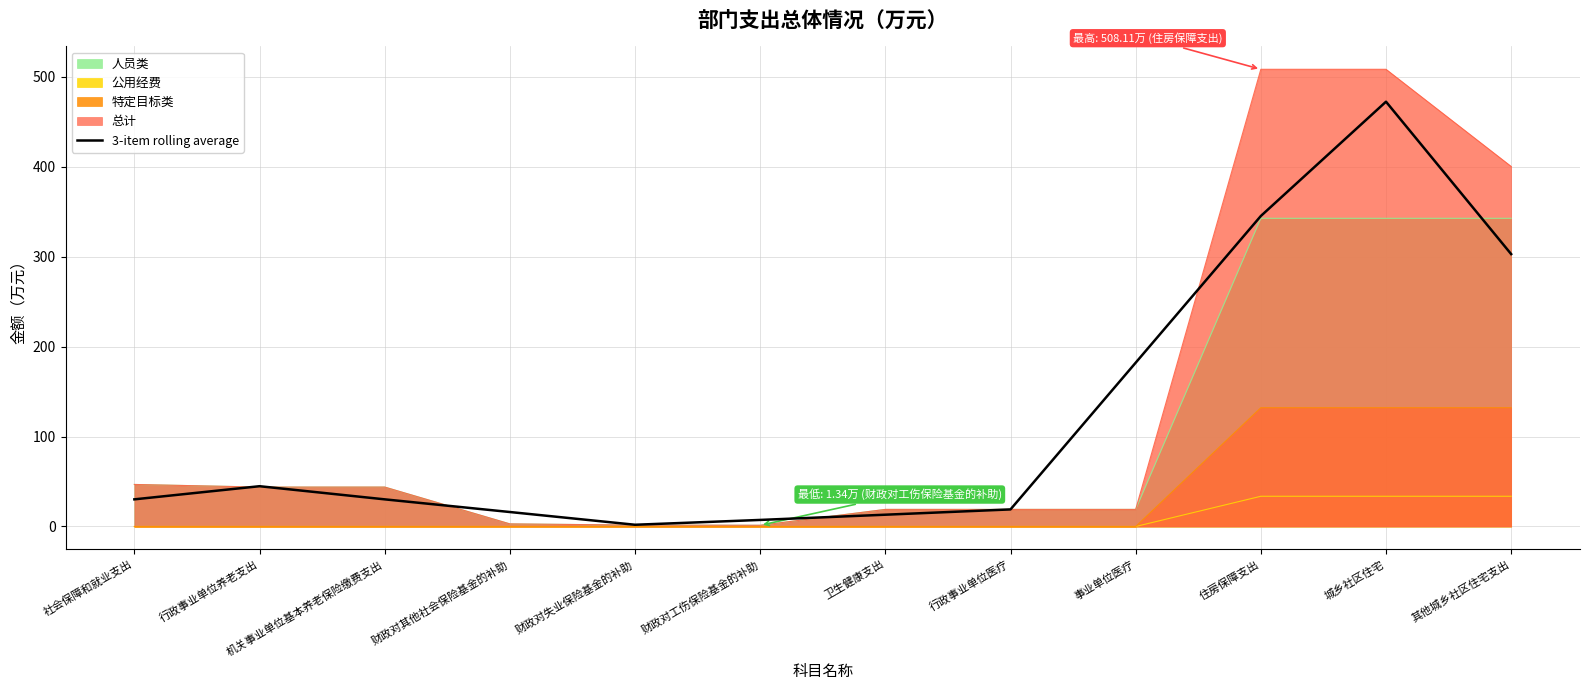

What is the smallest value displayed?

0.0